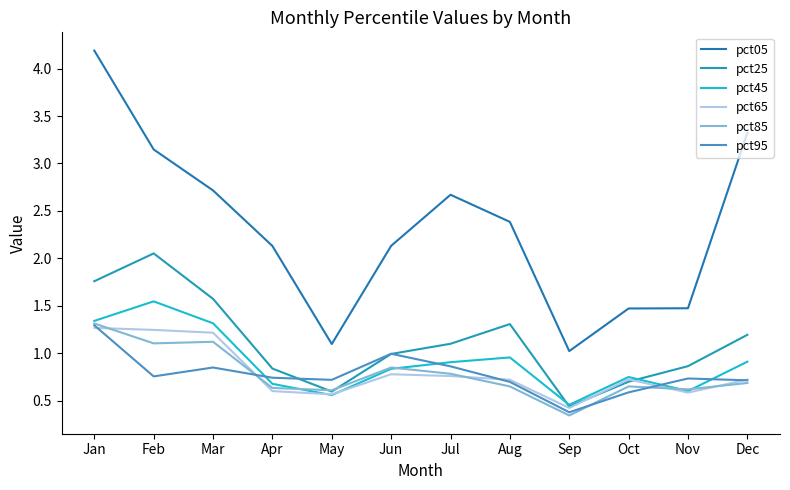

How many lines are shown in the chart?

6